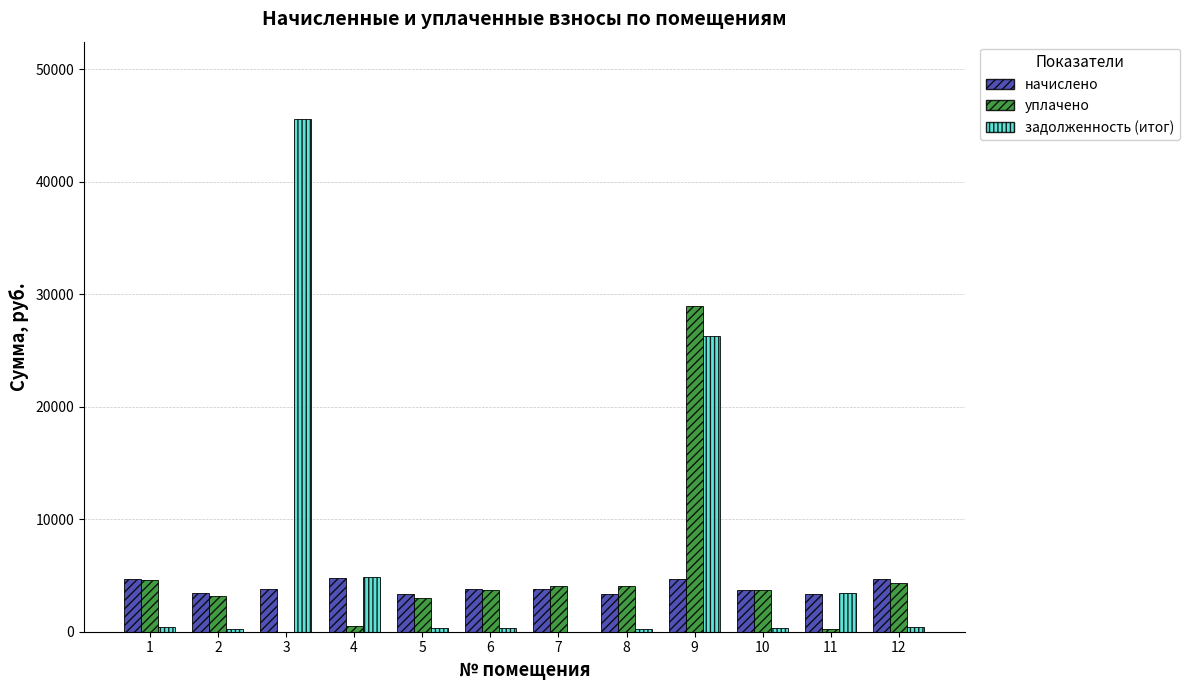

What is the highest value of the начислено series?

4771.2